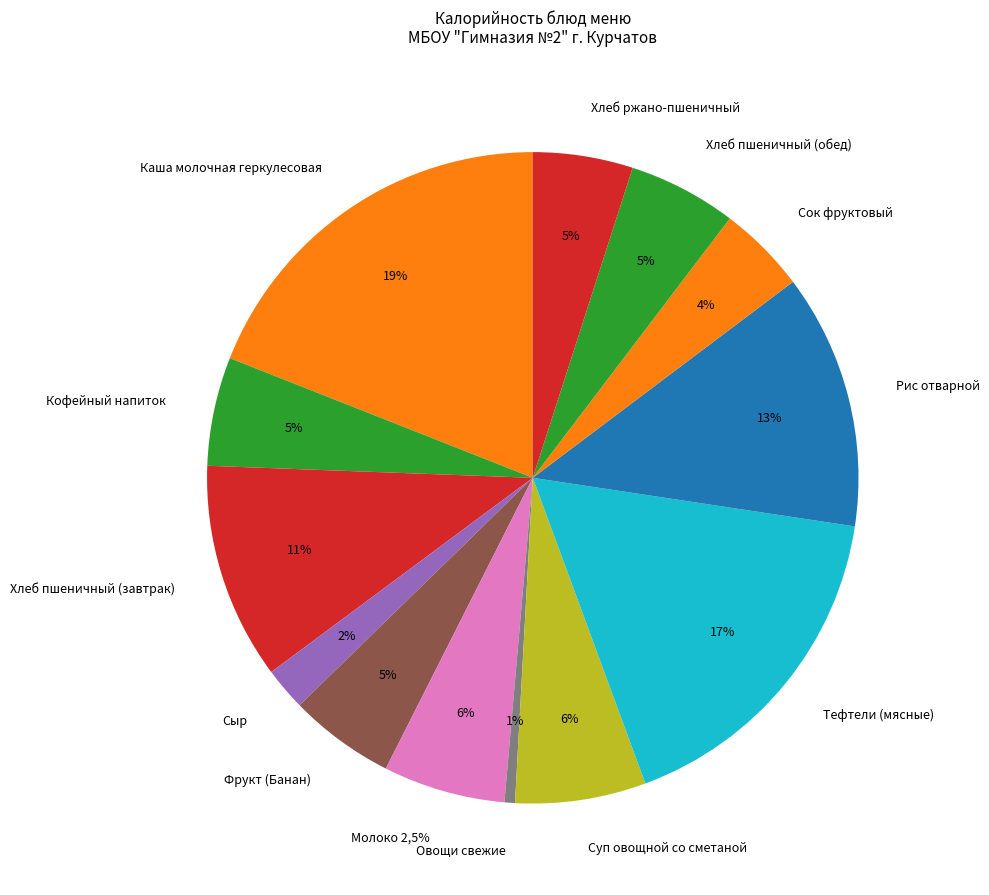

What percentage is NOT represented by Кофейный напиток?

94.6%